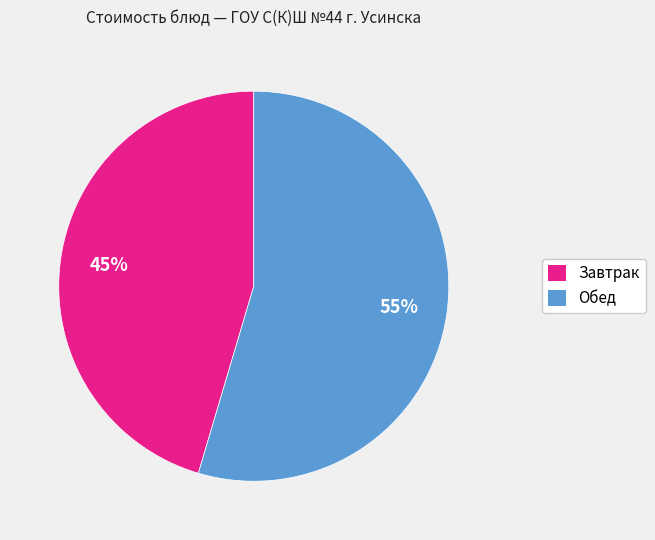

To the nearest percent, what is the average slice percentage?

50%